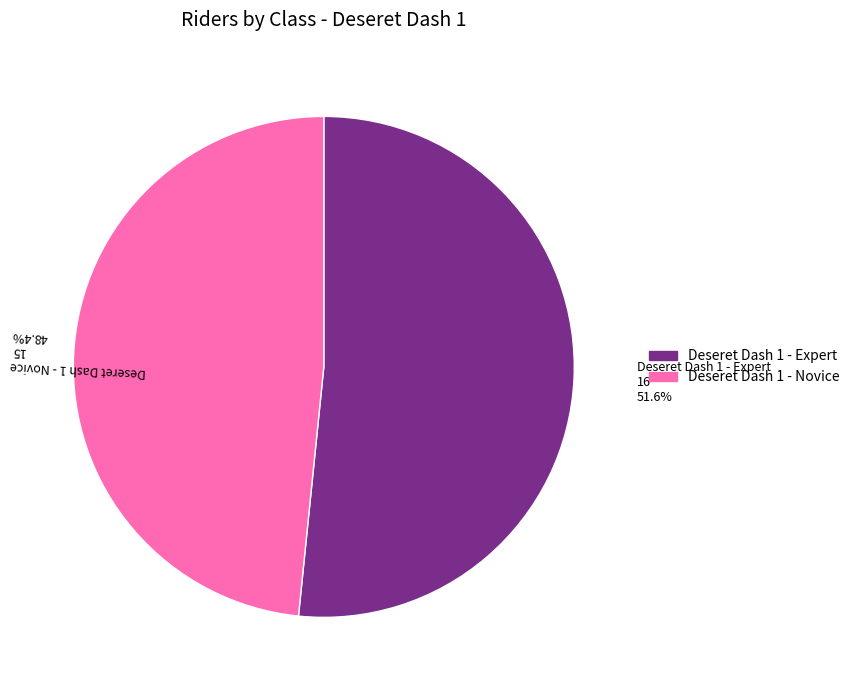

How many segments does this pie chart have?

2